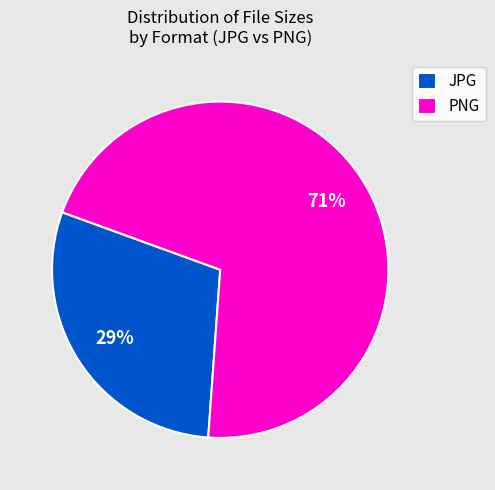

What is the ratio of the value at JPG to the value at PNG?

0.4